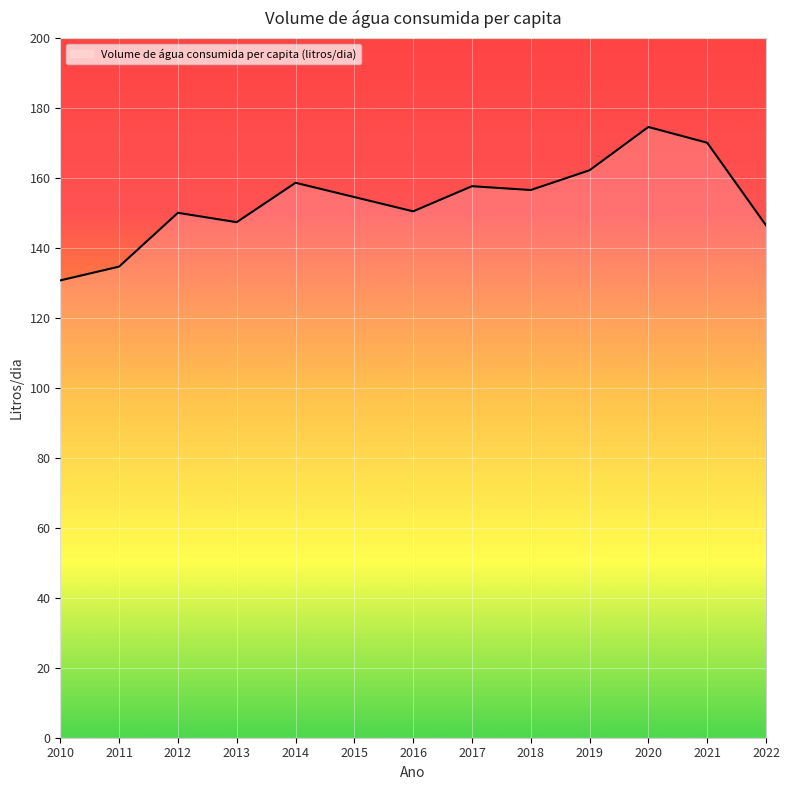

Between 2017 and 2021, which is larger?

2021